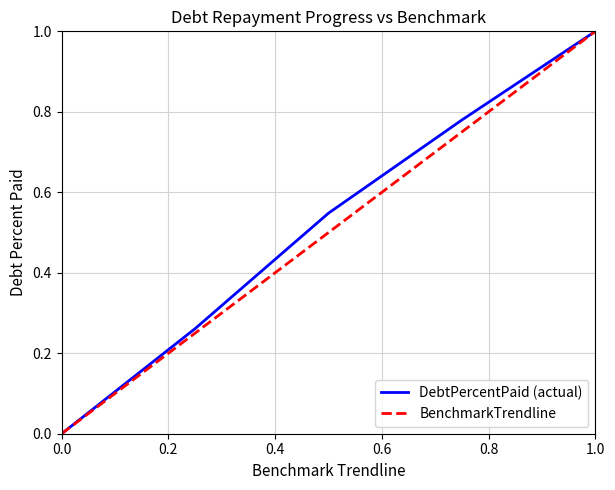

What is the highest value of the DebtPercentPaid (actual) series?

1.0